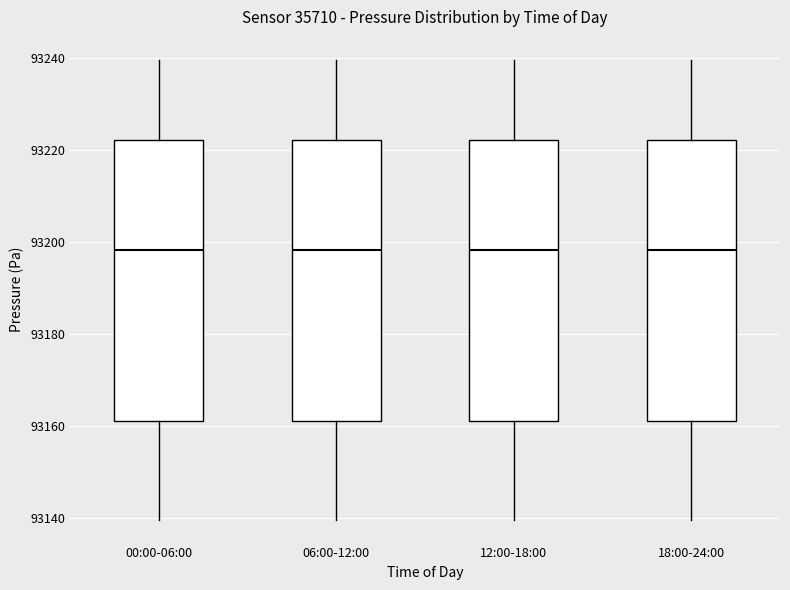

Where is the upper edge of the box for 00:00-06:00 on the y-axis? The values are not printed on the chart, so give them approximately, as read against the axis.

93222